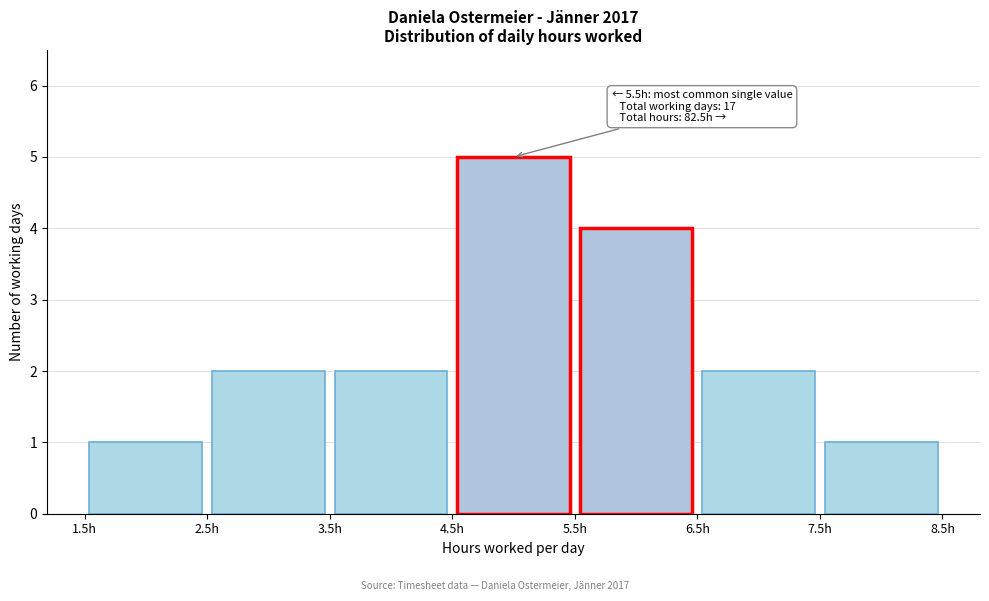

Over which range of the x-axis is the bar tallest?

4.5 to 5.5